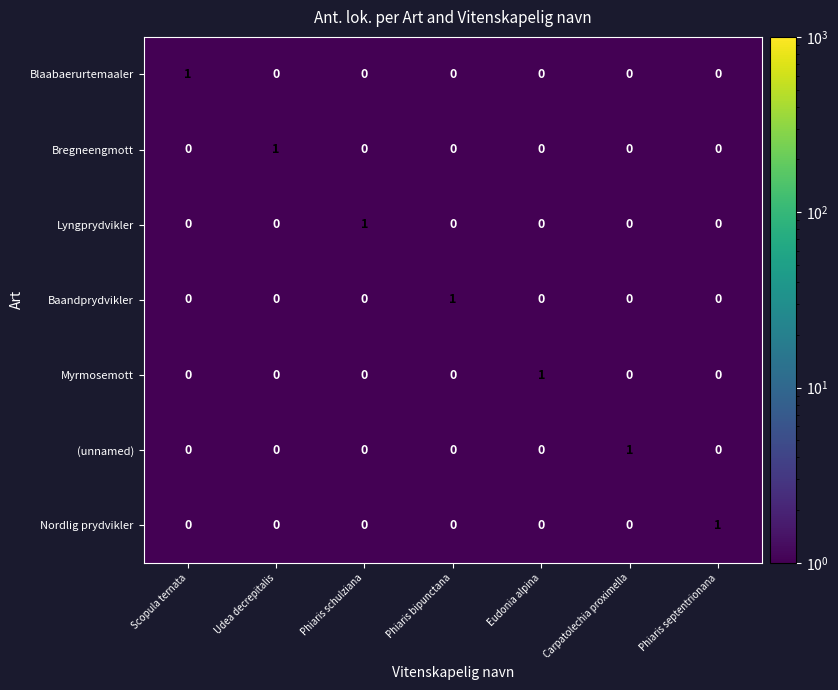

What is the total value across all series at Carpatolechia proximella?

1